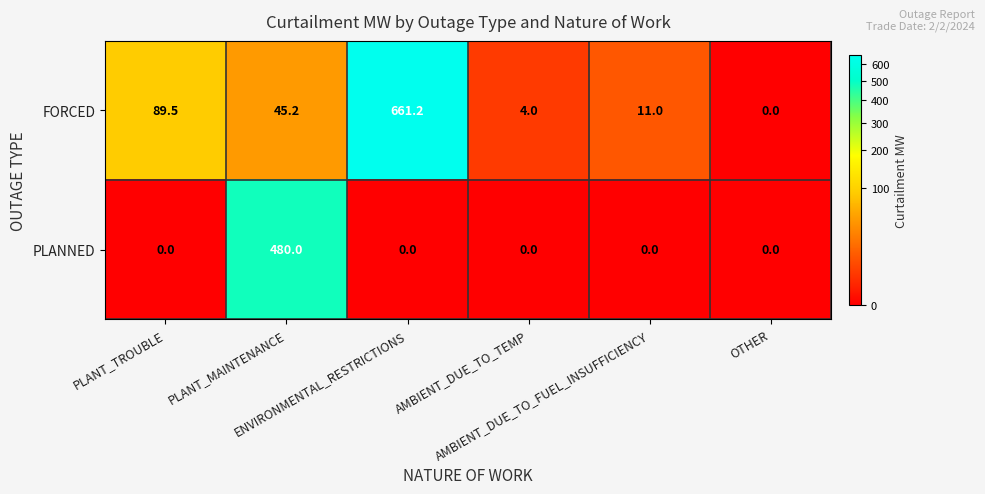

At which category is the sum across all series the highest?

ENVIRONMENTAL_RESTRICTIONS